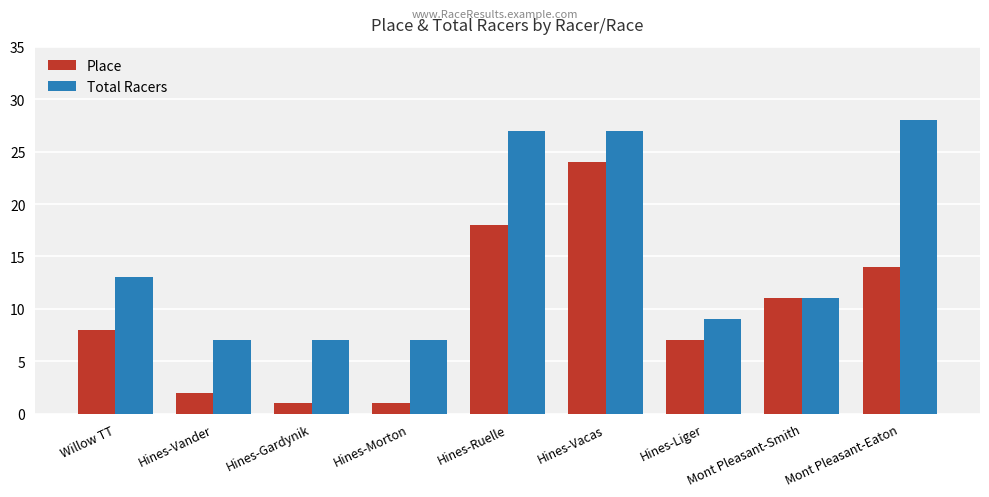

What is the label of the 7th bar from the right?

Hines-Gardynik